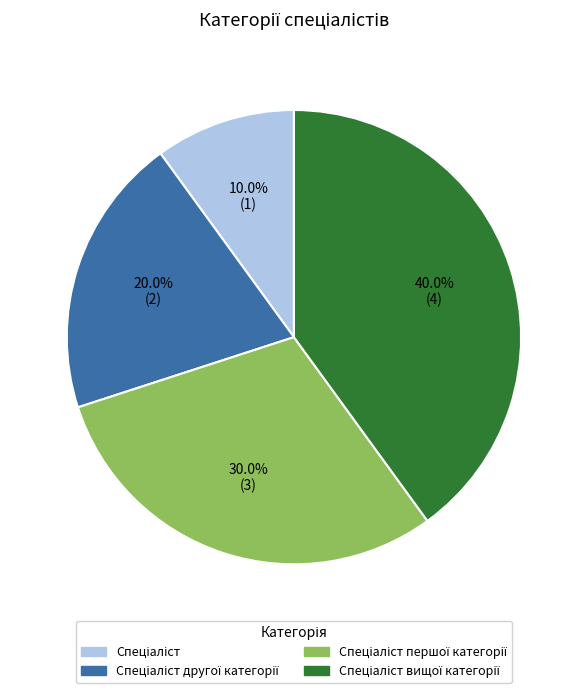

How many slices are in this pie chart?

4